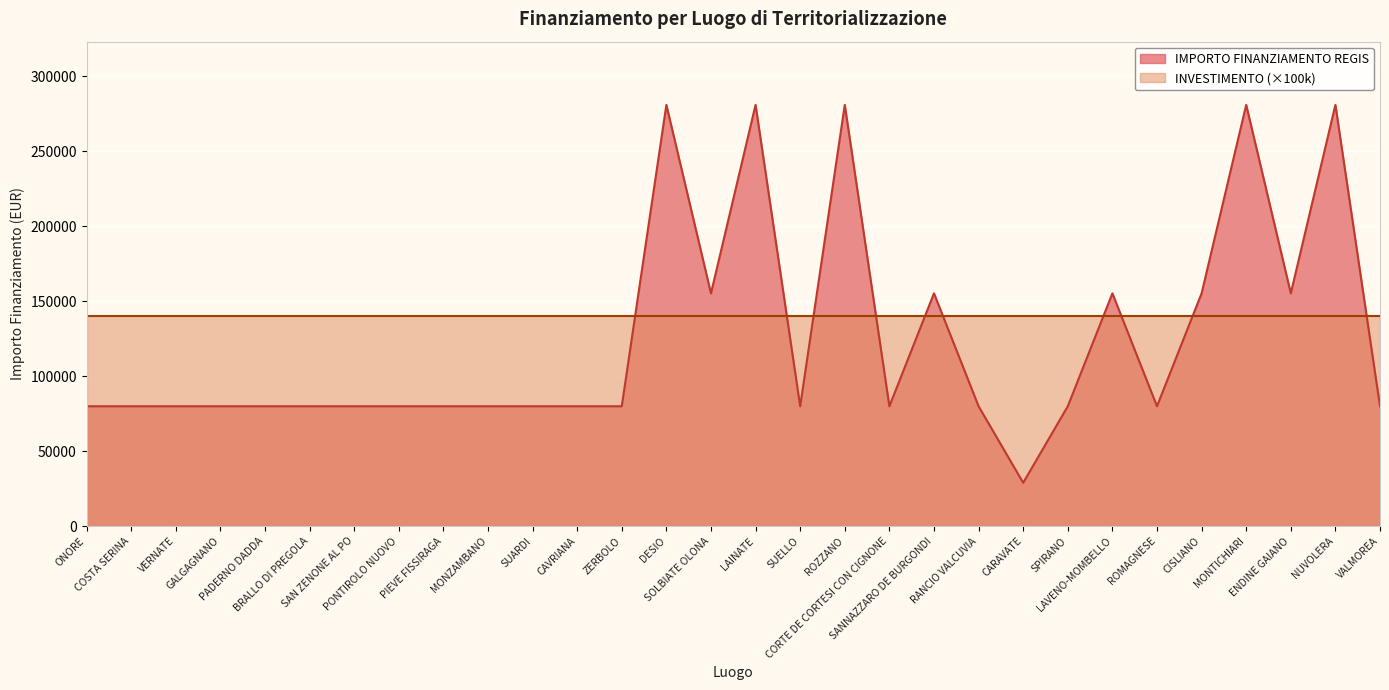

At which category does the data reach its first local valley?

SOLBIATE OLONA